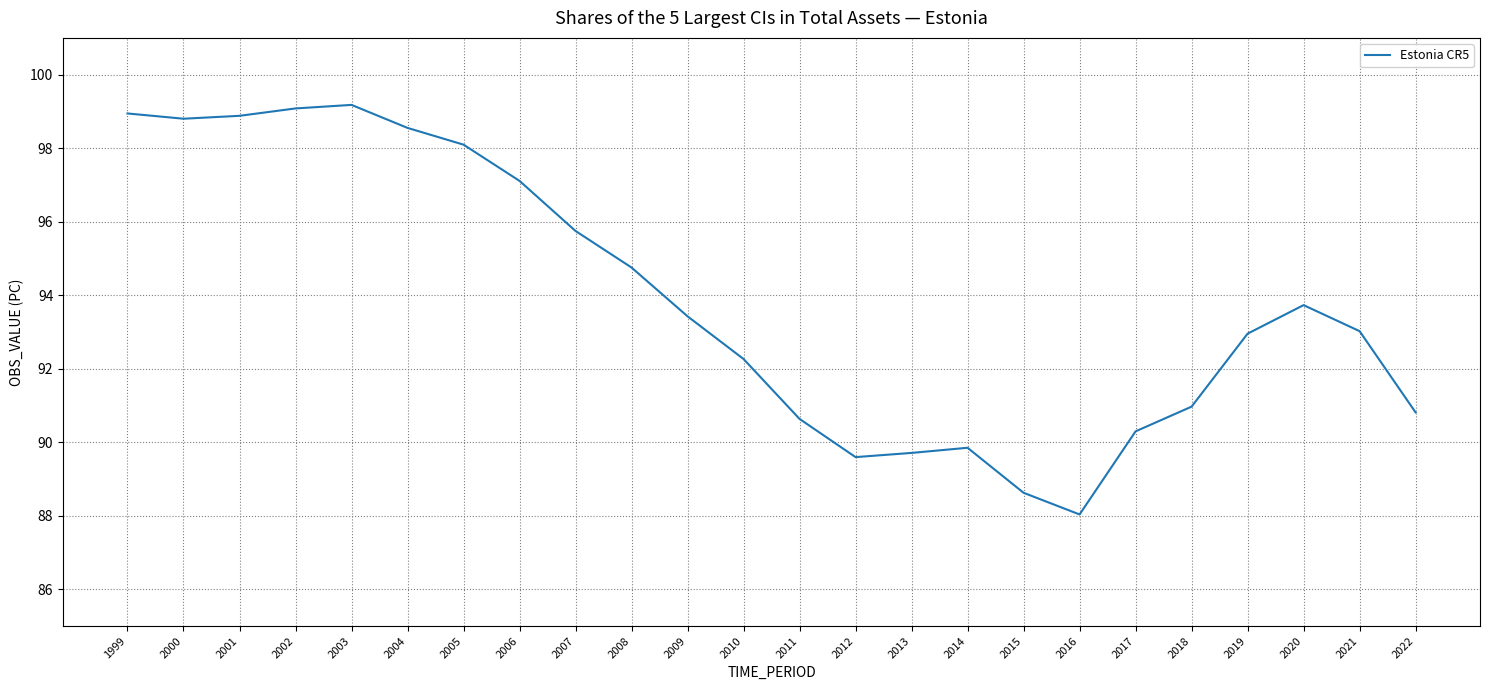

What is the greatest value displayed?

99.2